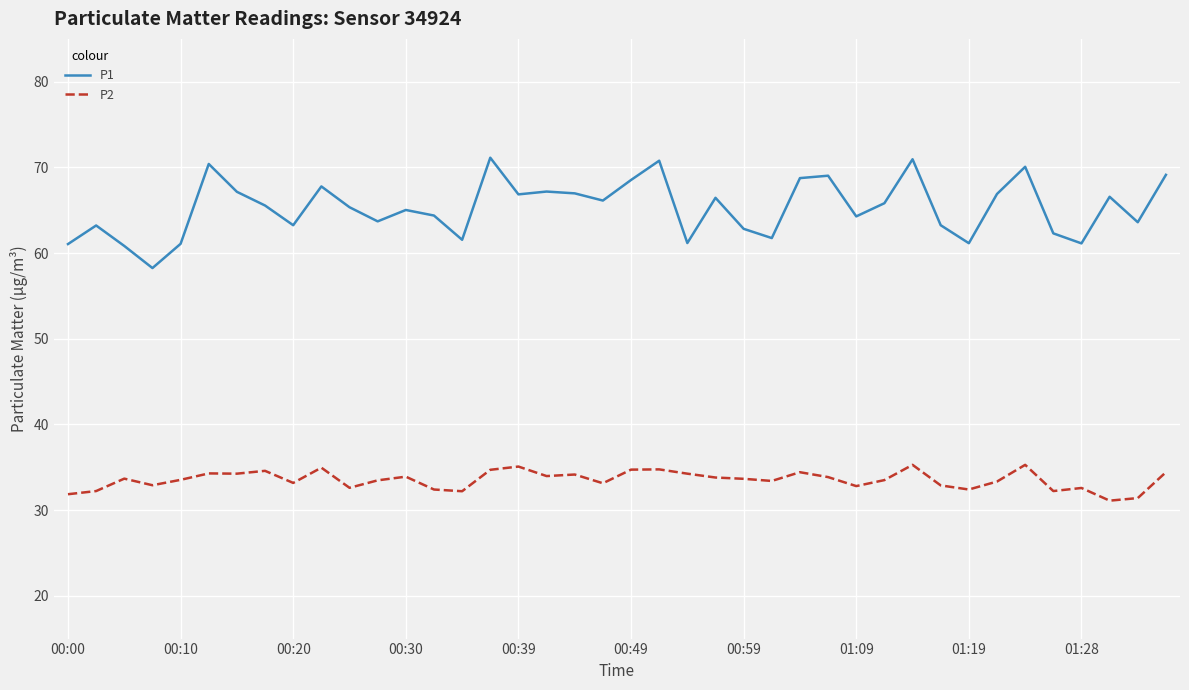

Which series has the largest range (max minus min)?

P1